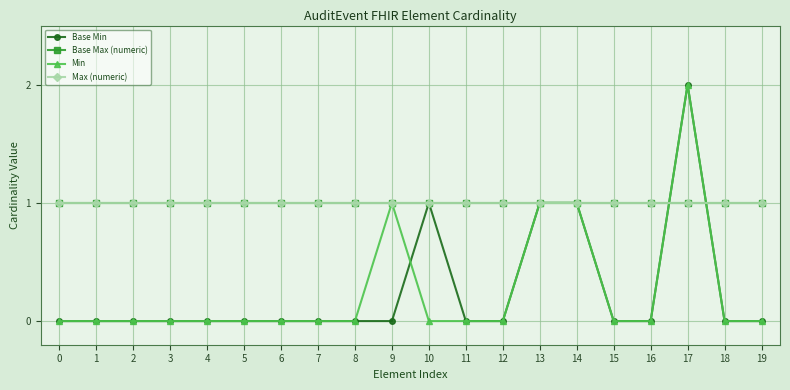

Does the chart have visible grid lines?

Yes